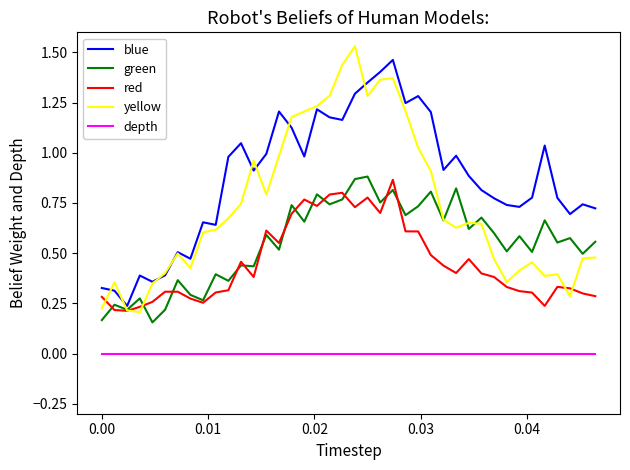

Which series has the widest spread of values?

yellow